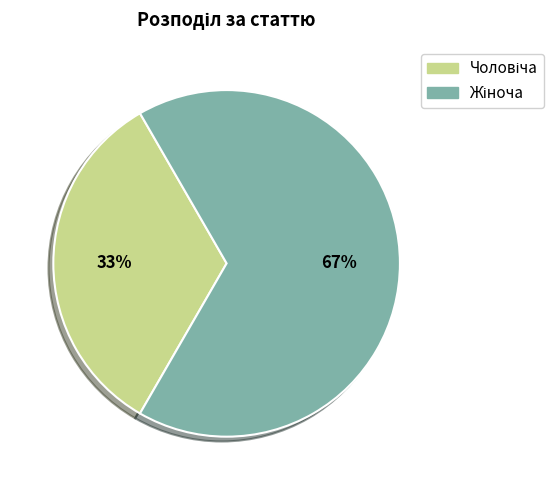

Is there a majority slice in this chart?

Yes